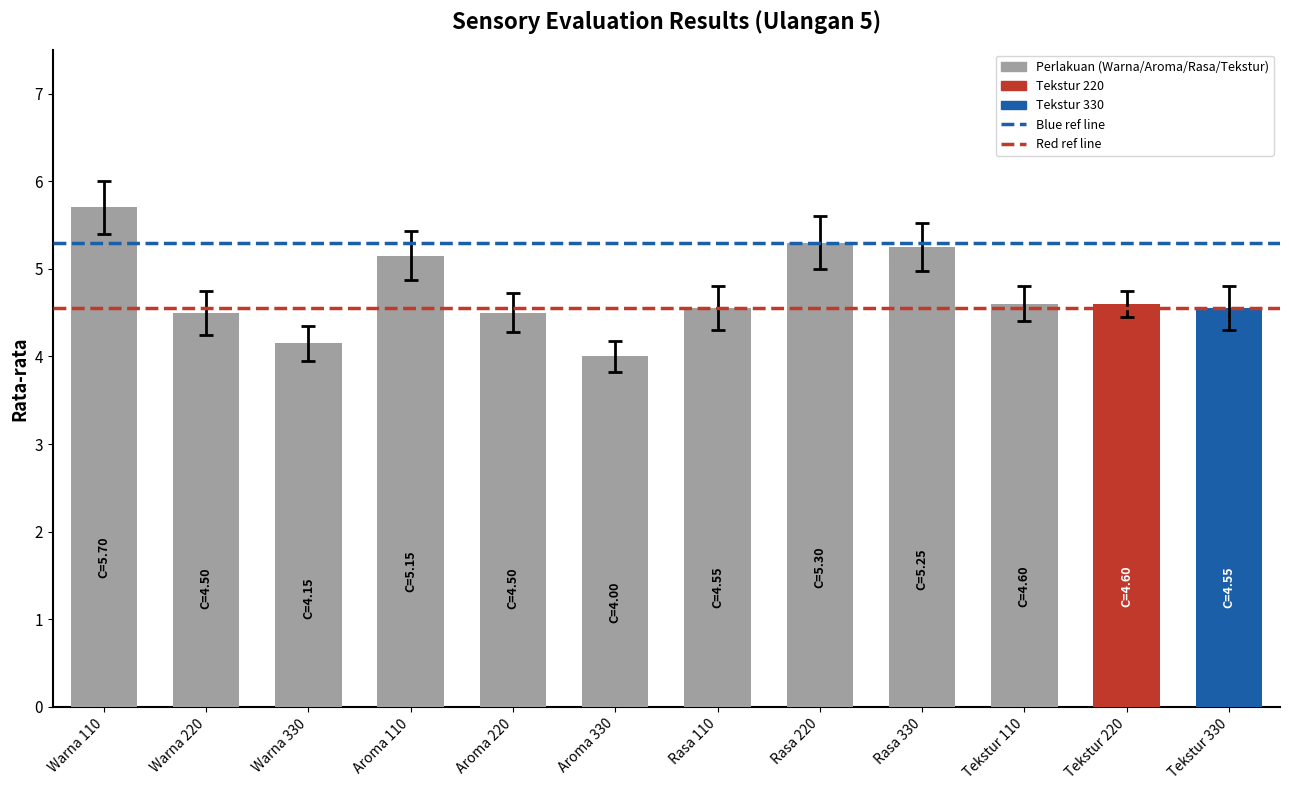

Which label corresponds to the largest value in the chart?

Warna 110